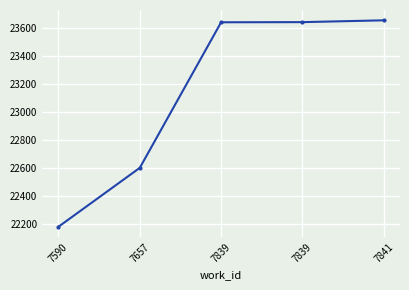

Which category has the lowest value across all series?

7590